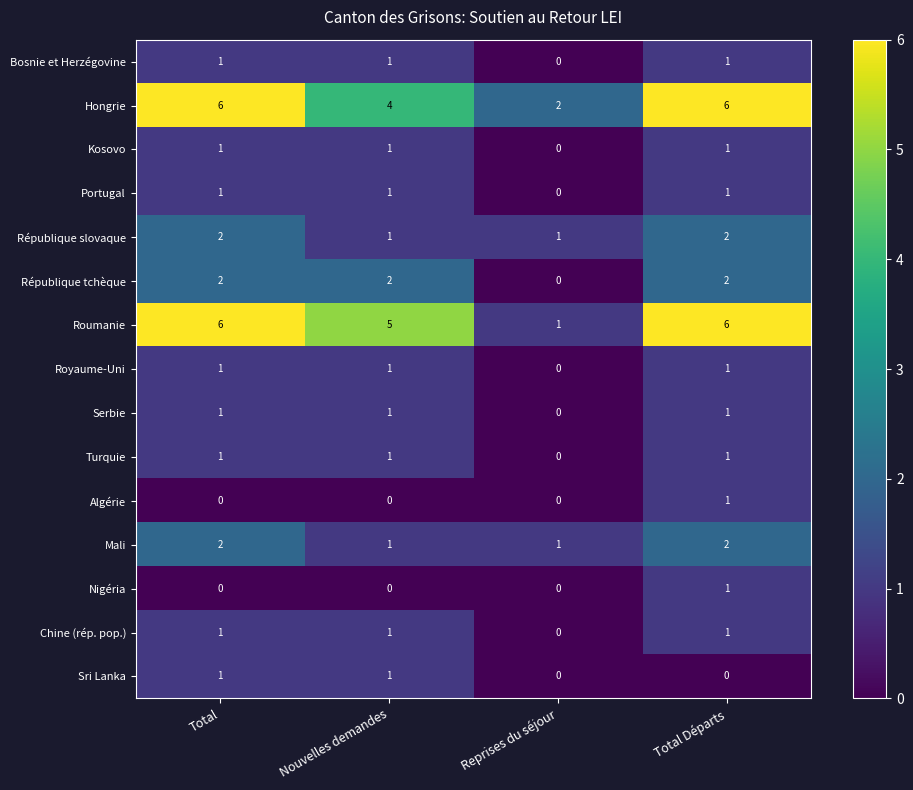

How many Serbie values are between 1 and 2?

3